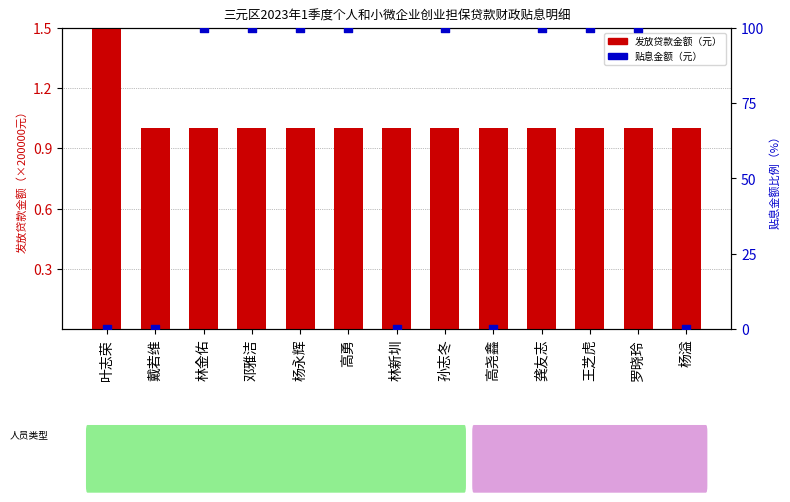

Which series has the widest spread of Y values?

贴息金额